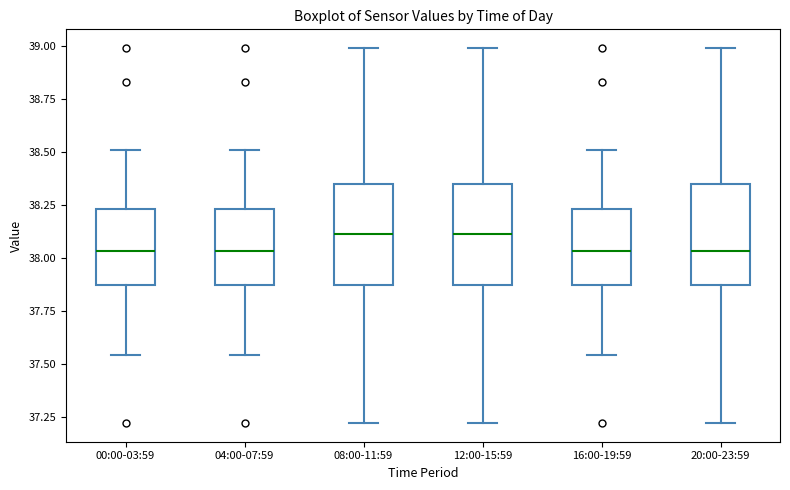

Where is the upper edge of the box for 08:00-11:59 on the y-axis? The values are not printed on the chart, so give them approximately, as read against the axis.

38.35